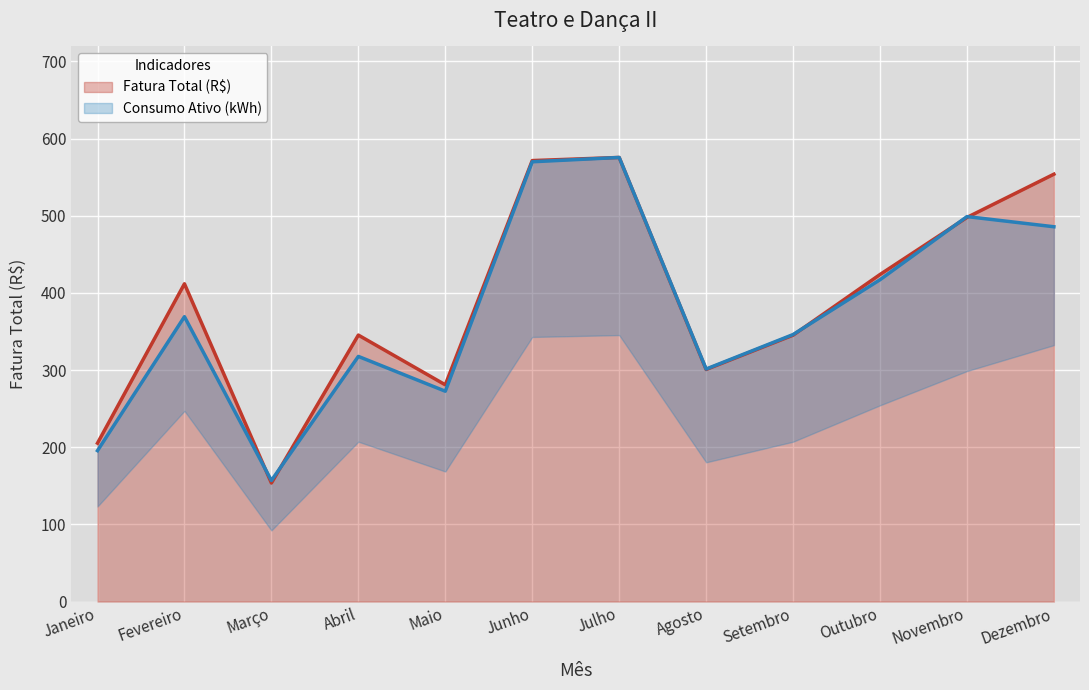

Between Março and Agosto, which series saw the biggest shift?

Fatura Total (R$)